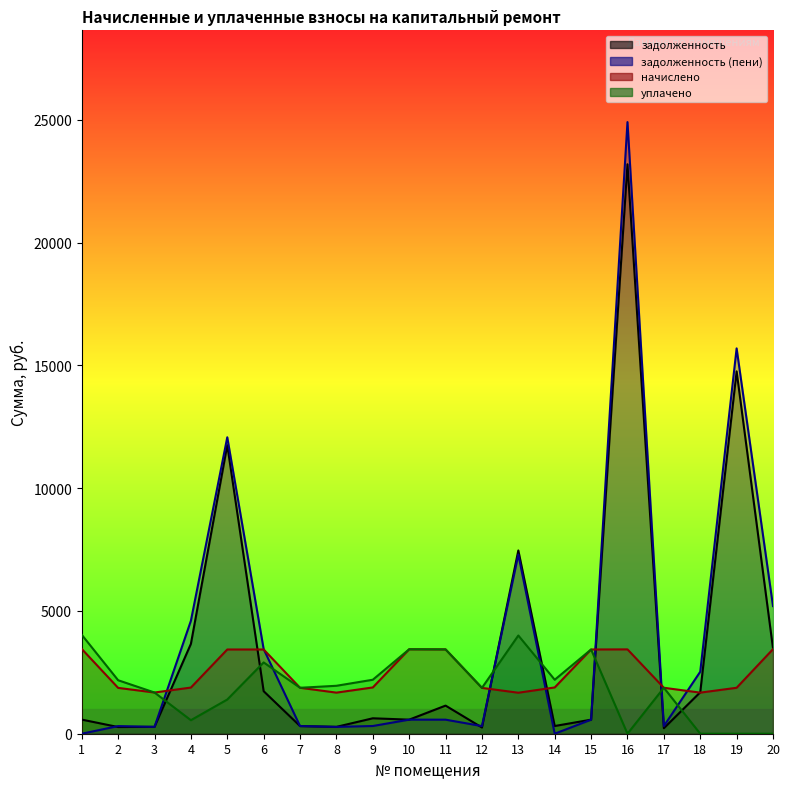

Is it true that задолженность equals 109.5 at 17?

False